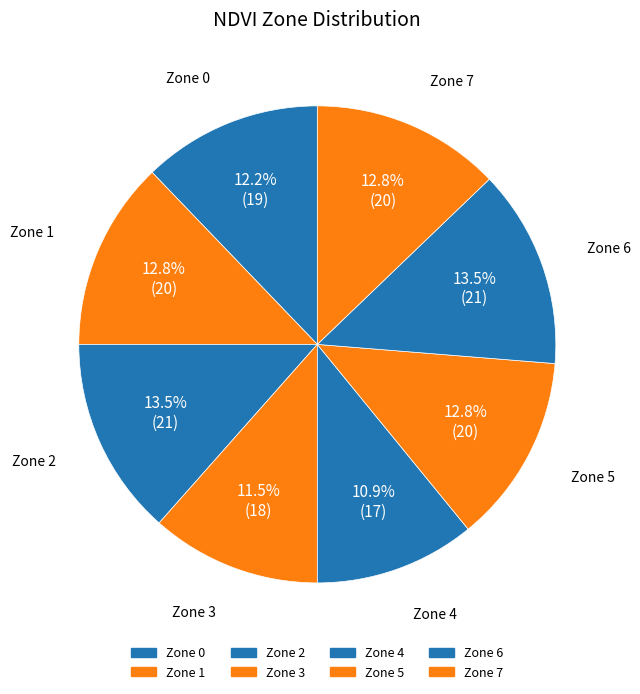

Does Zone 0 account for over 50% of the chart?

No